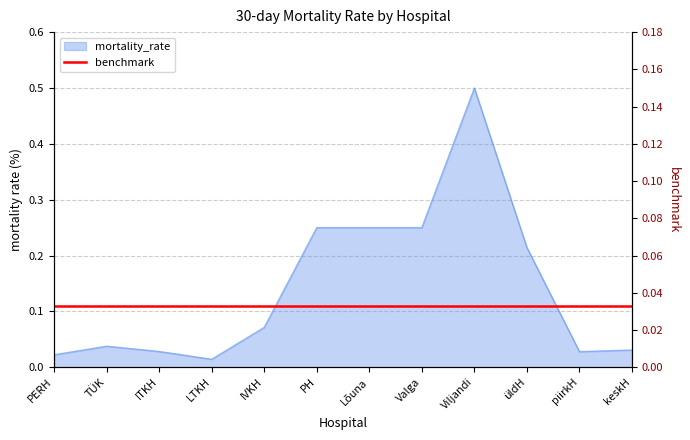

Reading left to right, list all the values displayed in this chart.

0.0	0.0	0.0	0.0	0.1	0.2	0.2	0.2	0.5	0.2	0.0	0.0